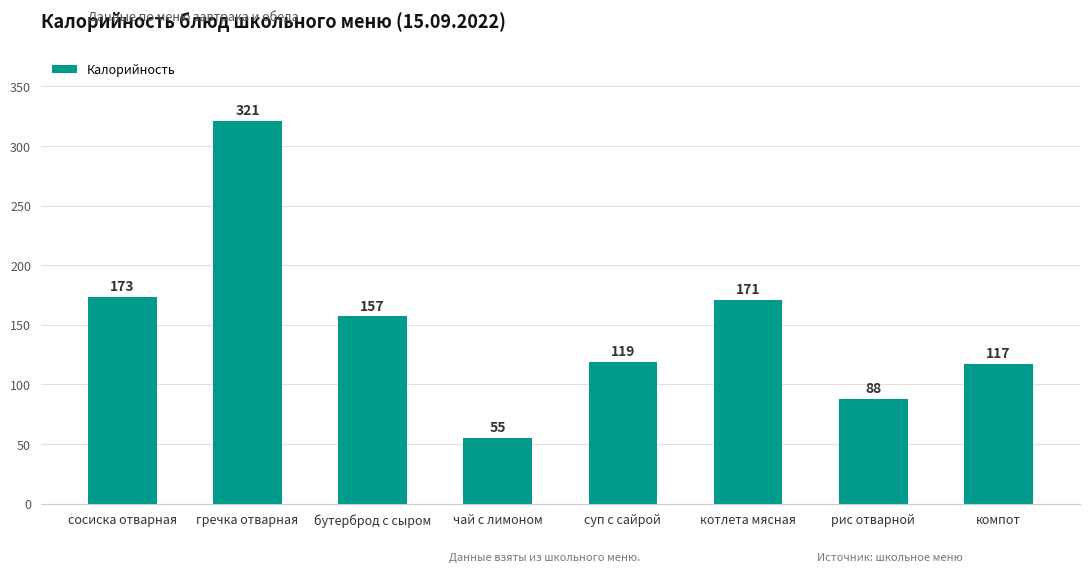

The chart shows a value of 232 at котлета мясная. True or false?

False